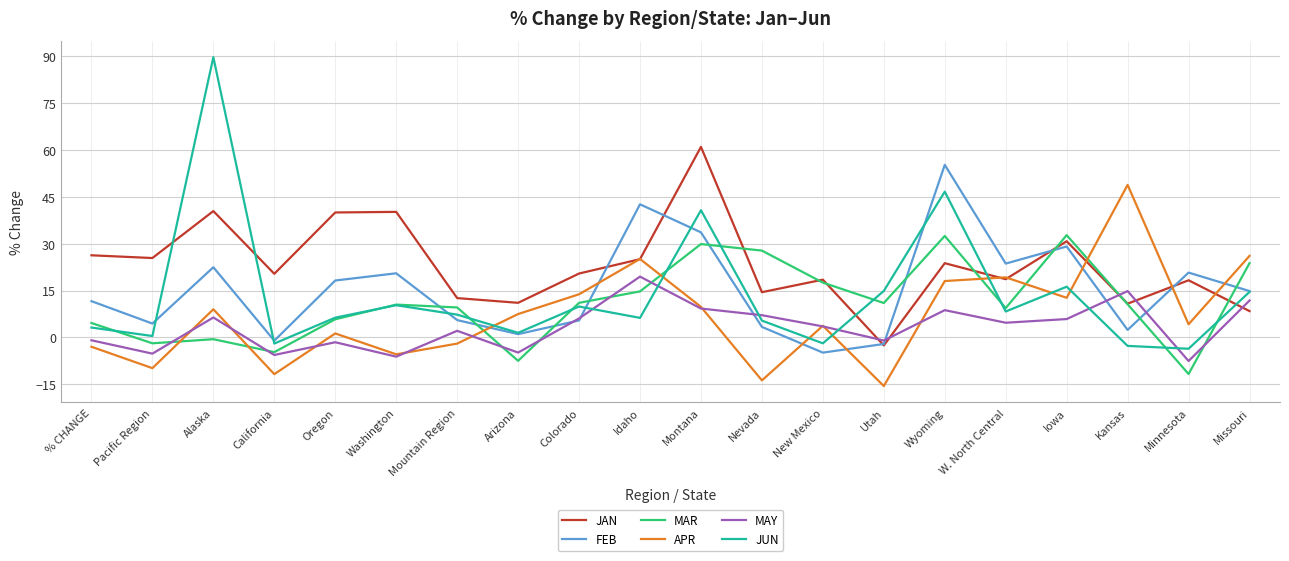

Which category has the lowest value in the FEB series?

New Mexico